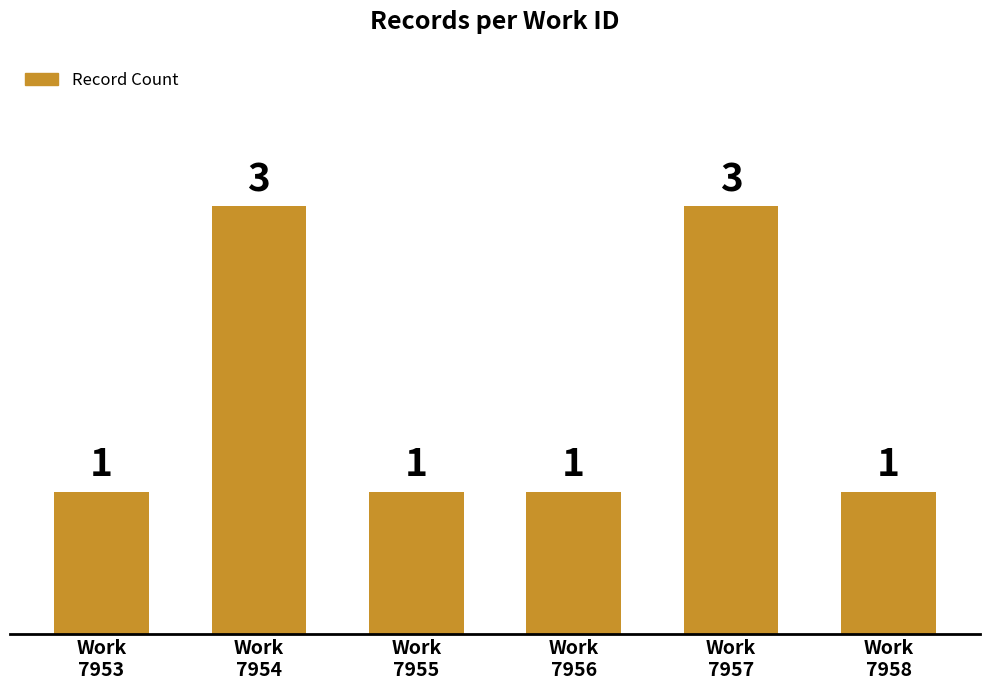

Does the chart contain any negative values?

No